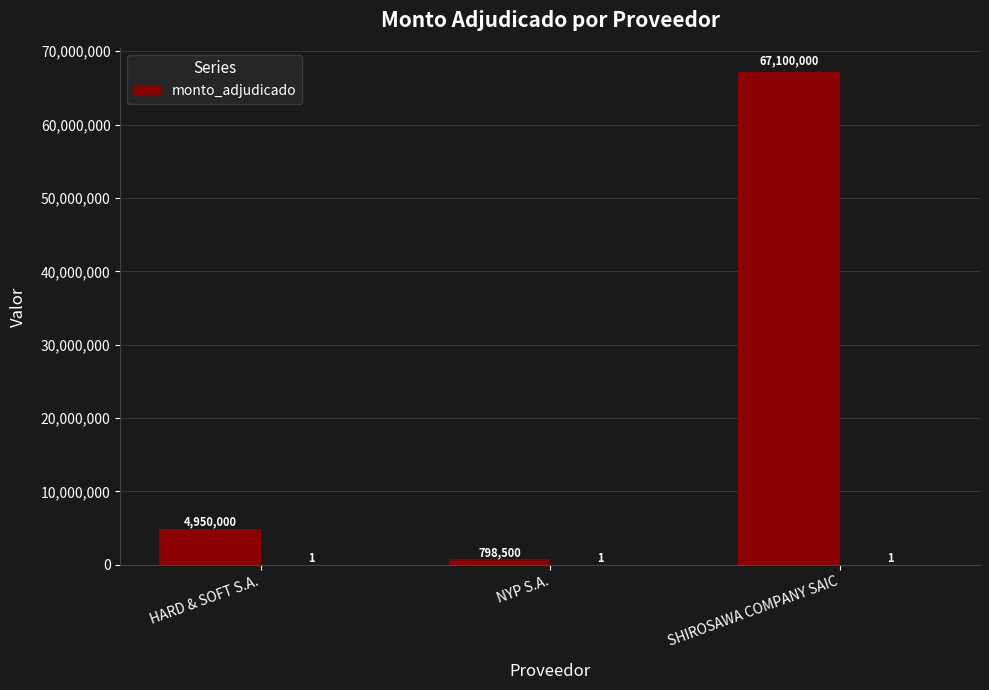

What is the difference between the maximum and minimum values?

66301500